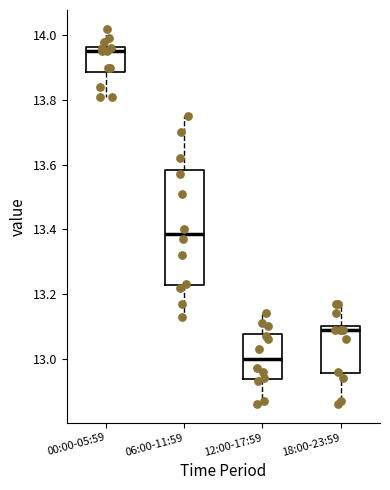

Reading left to right, transcribe this box plot: for each box, give where its median line is, the range the box spans, and where its two whiskers end, as read against the y-axis. The values are not printed on the chart, so give them approximately, as read against the axis.

00:00-05:59: median 13.96 (just below the box's upper edge), box 13.88 to 13.96, whiskers 13.82 to 14.02
06:00-11:59: median 13.38, box 13.22 to 13.58, whiskers 13.14 to 13.76
12:00-17:59: median 13.00, box 12.94 to 13.08, whiskers 12.86 to 13.14
18:00-23:59: median 13.10 (just below the box's upper edge), box 12.96 to 13.10, whiskers 12.86 to 13.18